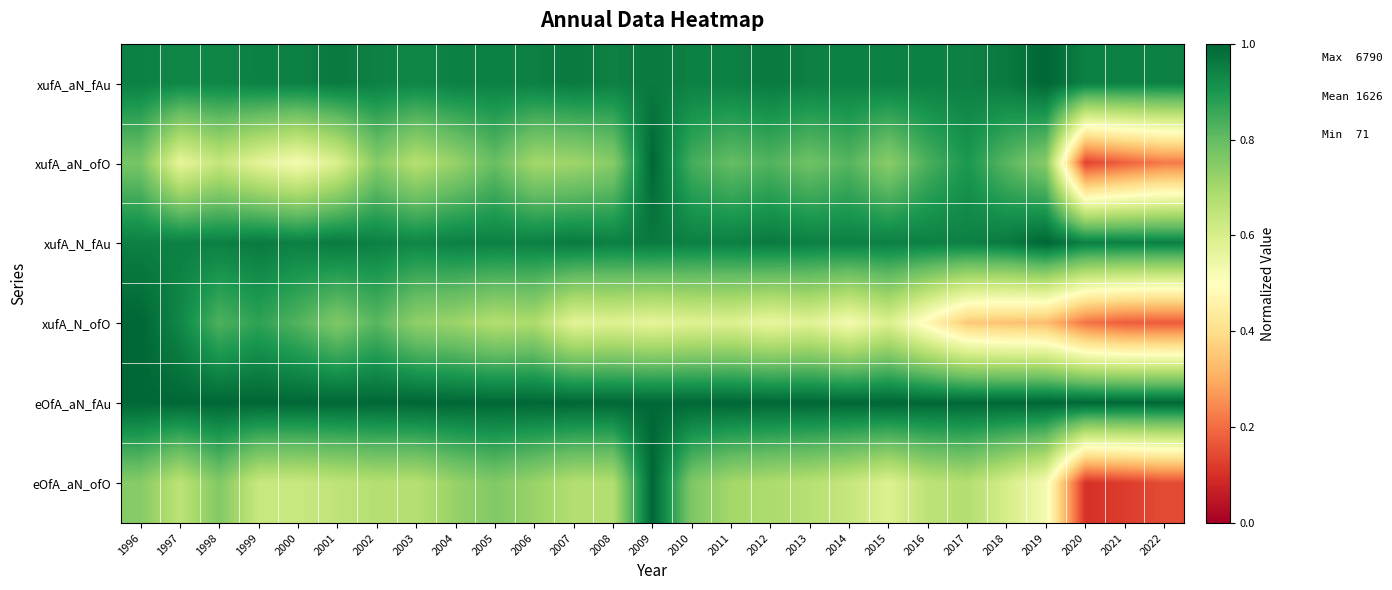

At which category is the sum across all series the highest?

2009